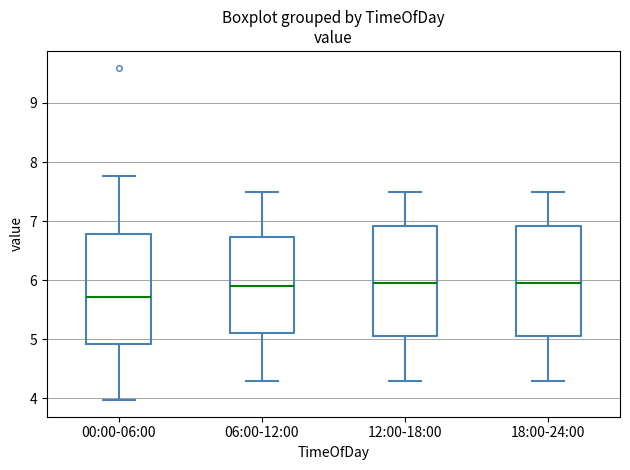

Reading left to right, transcribe this box plot: for each box, give where its median line is, the range the box spans, and where its two whiskers end, as read against the y-axis. The values are not printed on the chart, so give them approximately, as read against the axis.

00:00-06:00: median 5.7, box 4.9 to 6.8, whiskers 4.0 to 7.8
06:00-12:00: median 5.9, box 5.1 to 6.7, whiskers 4.3 to 7.5
12:00-18:00: median 6.0, box 5.1 to 6.9, whiskers 4.3 to 7.5
18:00-24:00: median 6.0, box 5.1 to 6.9, whiskers 4.3 to 7.5